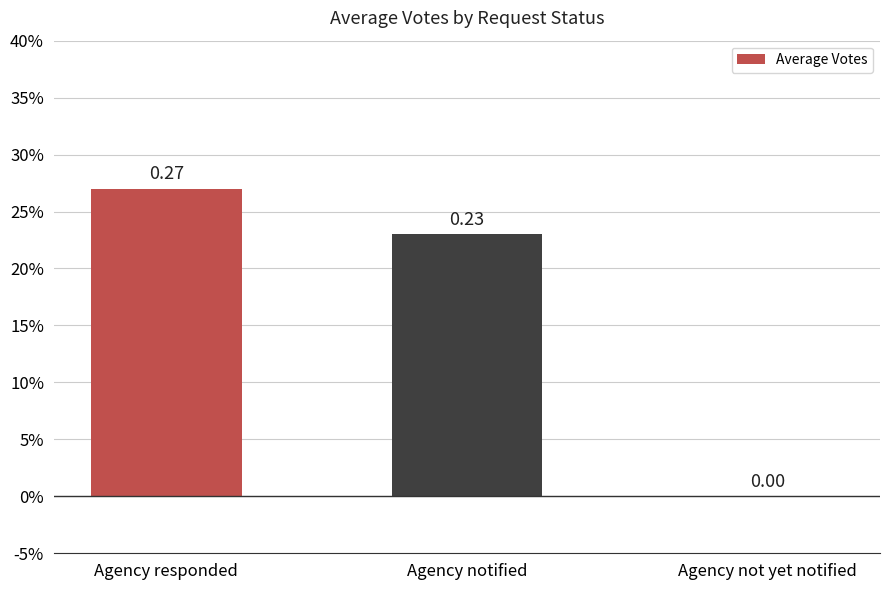

The value at Agency notified is 0.1. True or false?

False